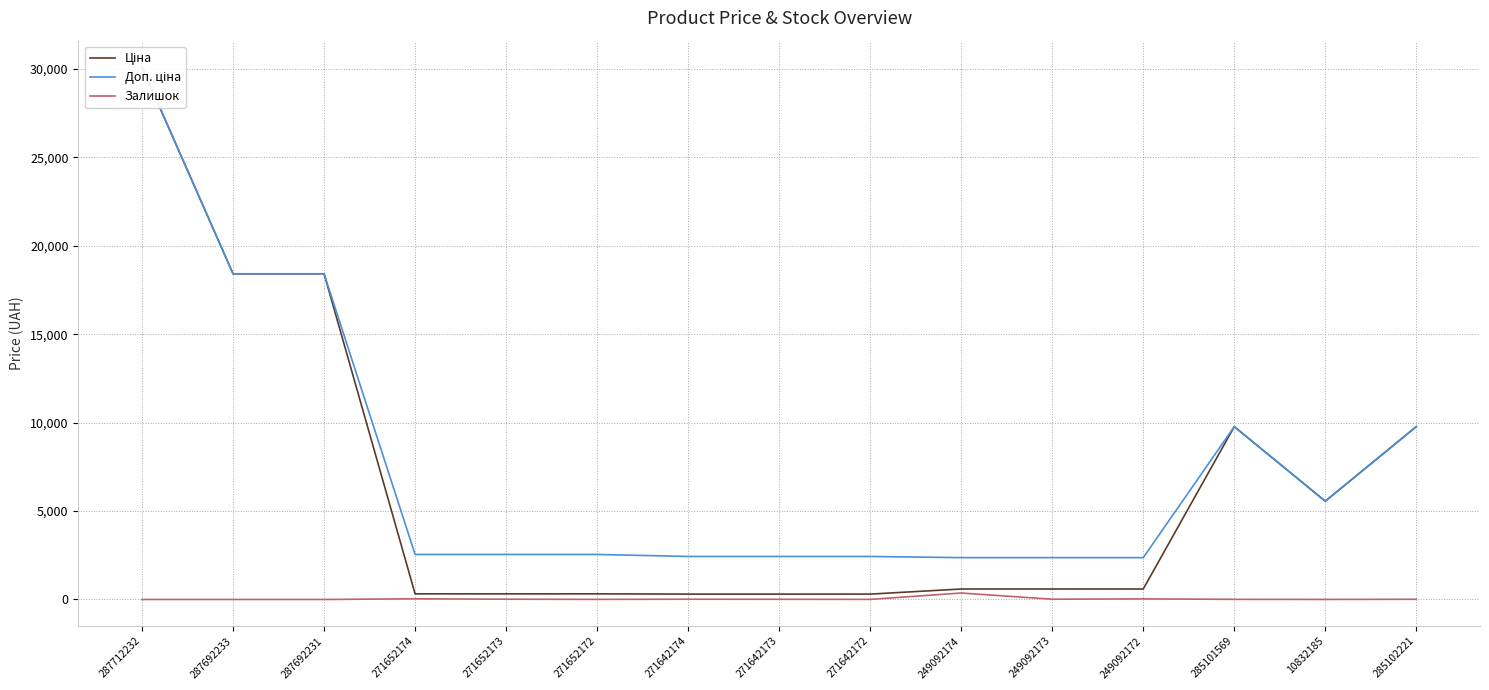

In Доп. ціна, how many points are lower than both neighbors (excluding endpoints)?

1